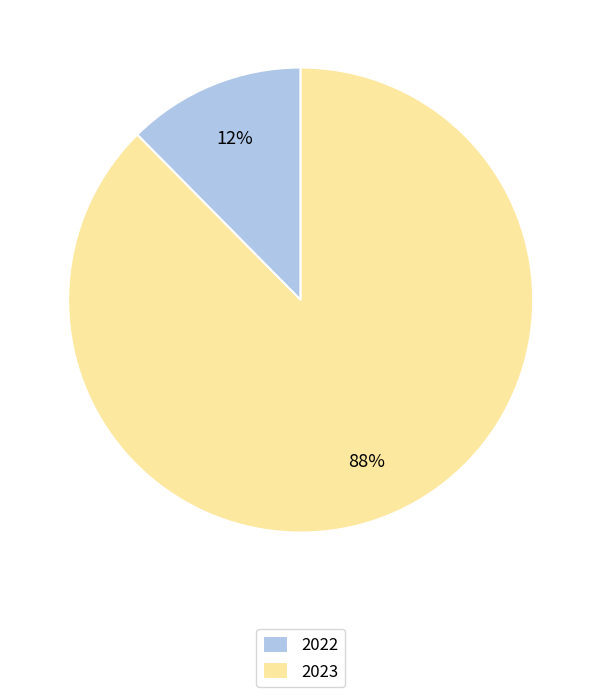

Combined, do 2023 and 2022 account for over 50%?

Yes